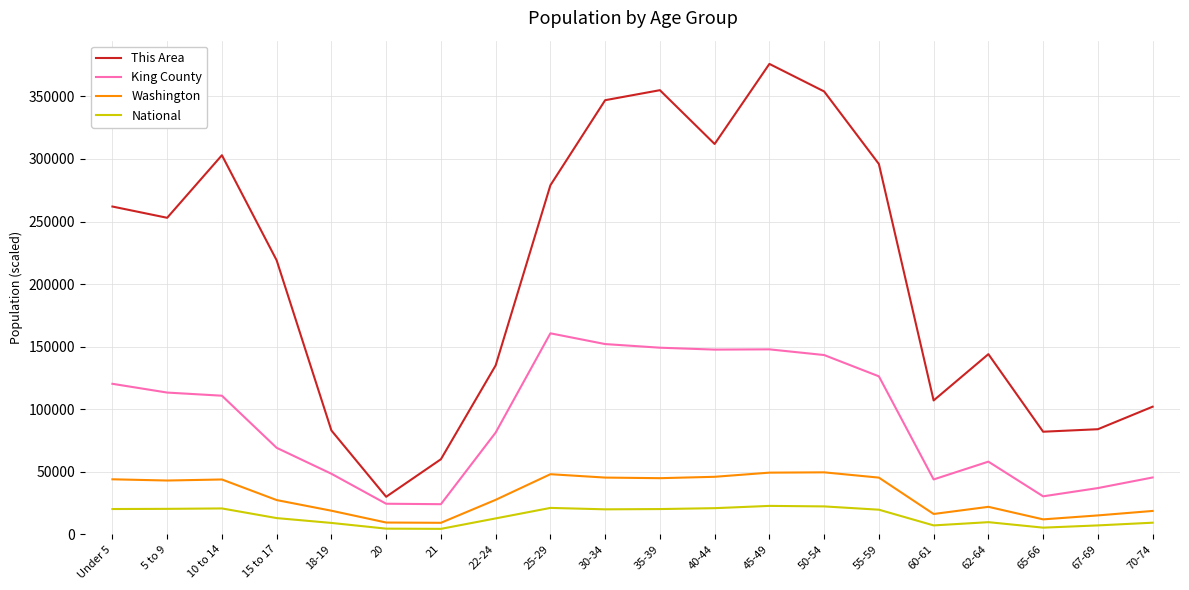

List the series in order of their peak value, highest first.

This Area, King County, Washington, National